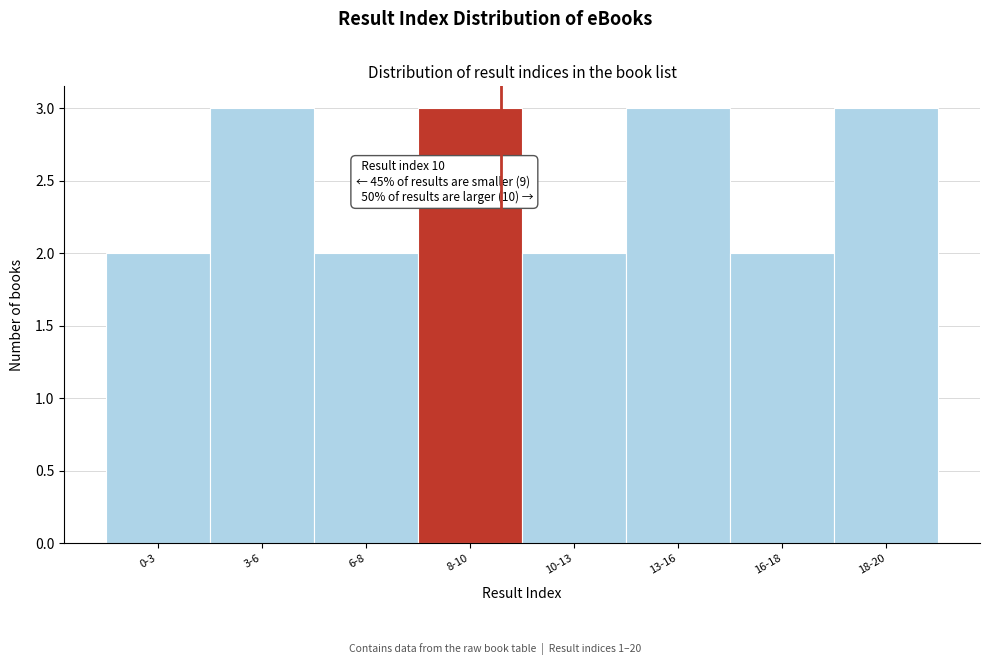

Reading left to right, extract all data points from this chart.

0-3=2	3-6=3	6-8=2	8-10=3	10-13=2	13-16=3	16-18=2	18-20=3